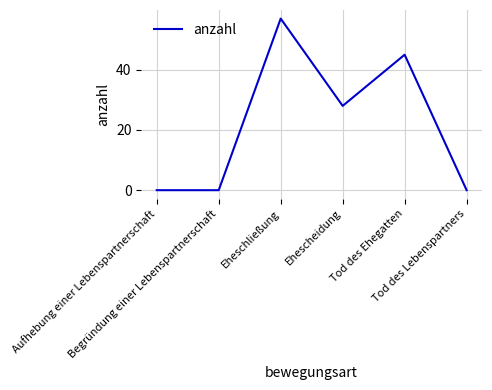

True or false: the data shows 92 at Eheschließung.

False